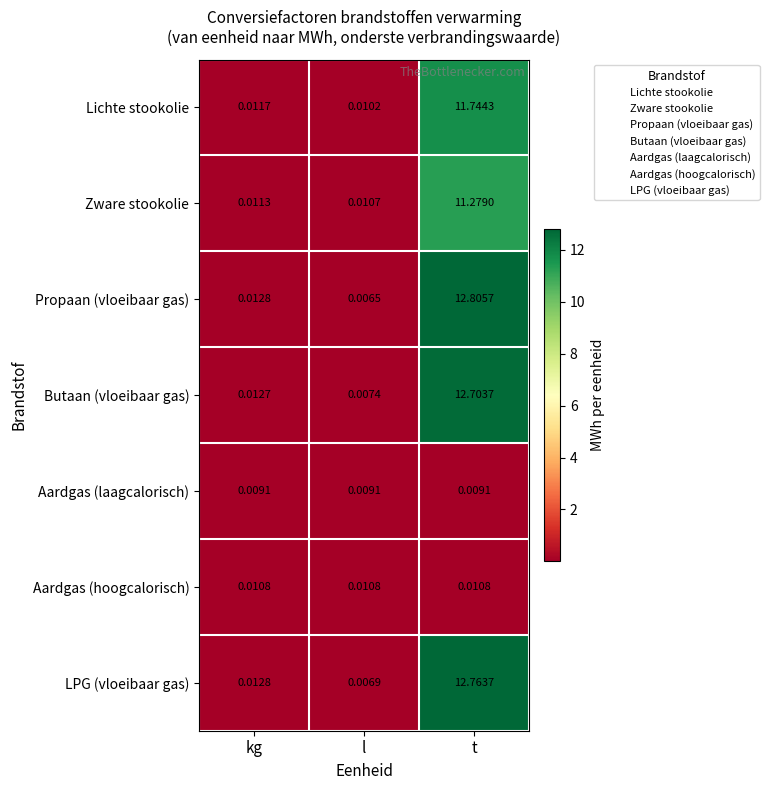

Rank the series by their maximum value, from lowest to highest.

Aardgas (laagcalorisch), Aardgas (hoogcalorisch), Zware stookolie, Lichte stookolie, Butaan (vloeibaar gas), LPG (vloeibaar gas), Propaan (vloeibaar gas)